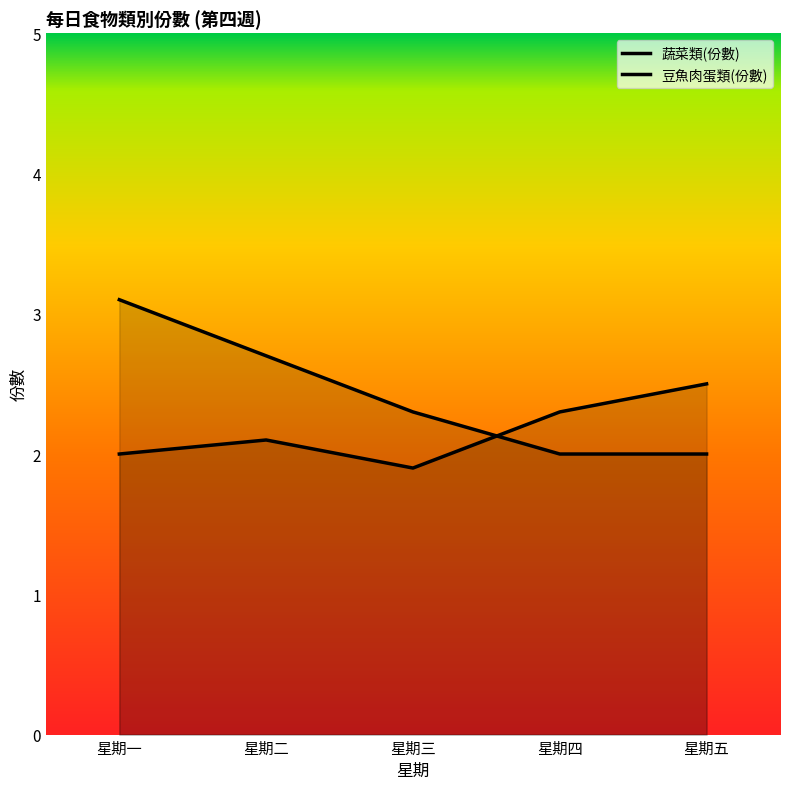

What is the difference between the maximum and second lowest values in the 豆魚肉蛋類(份數) series?

1.1